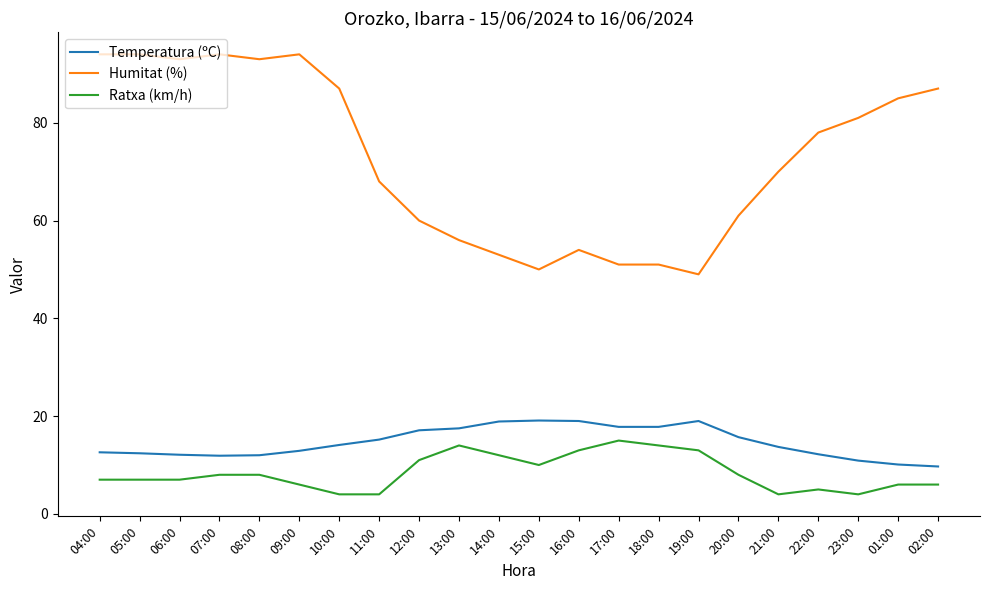

True or false: Humitat (%) and Ratxa (km/h) intersect in this chart.

False